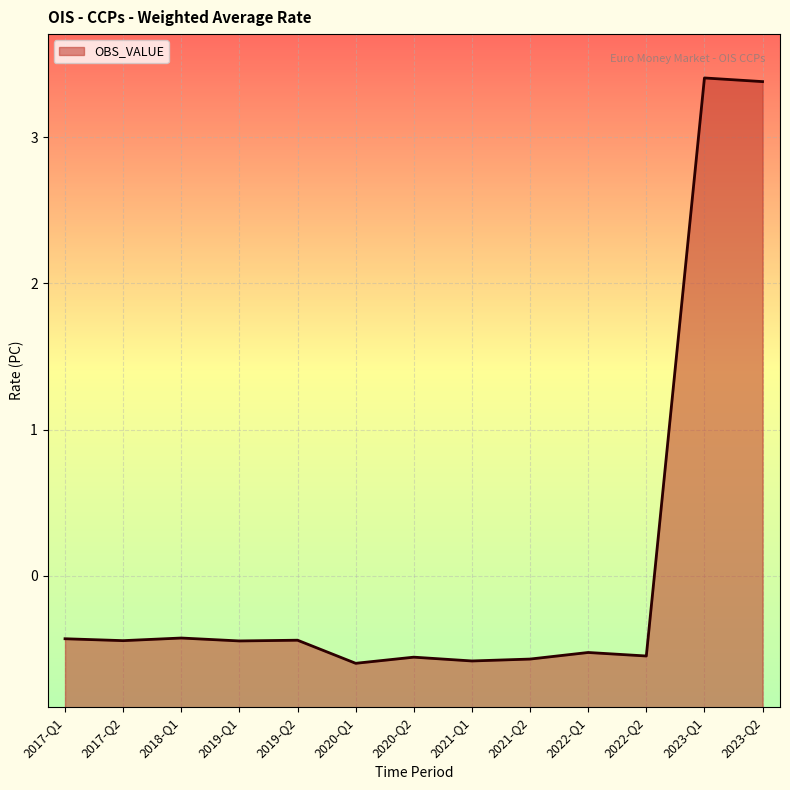

List the labels in order of value, smallest first.

2020-Q1, 2021-Q1, 2021-Q2, 2020-Q2, 2022-Q2, 2022-Q1, 2019-Q1, 2017-Q2, 2019-Q2, 2017-Q1, 2018-Q1, 2023-Q2, 2023-Q1